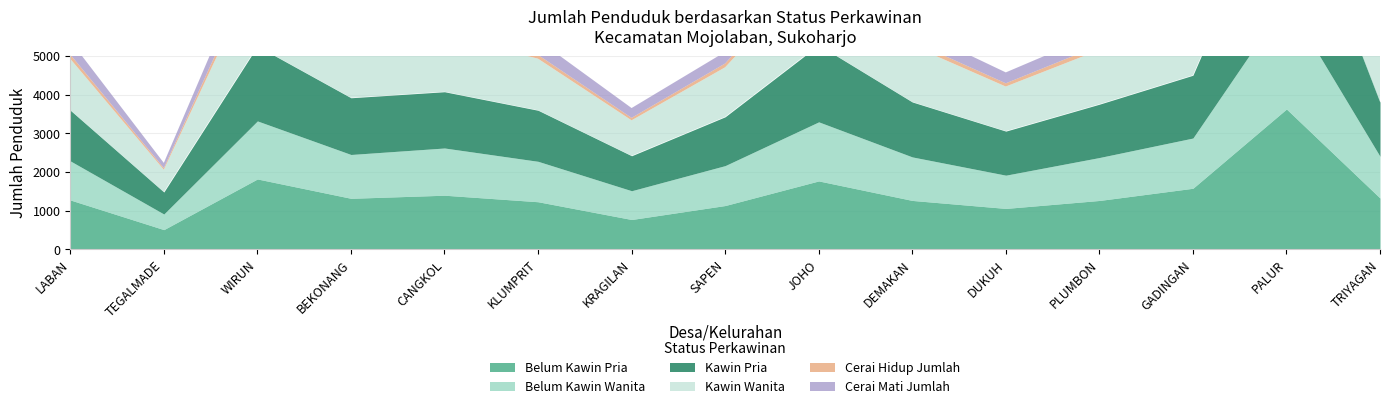

At which label does Cerai Mati Jumlah reach its minimum?

TEGALMADE